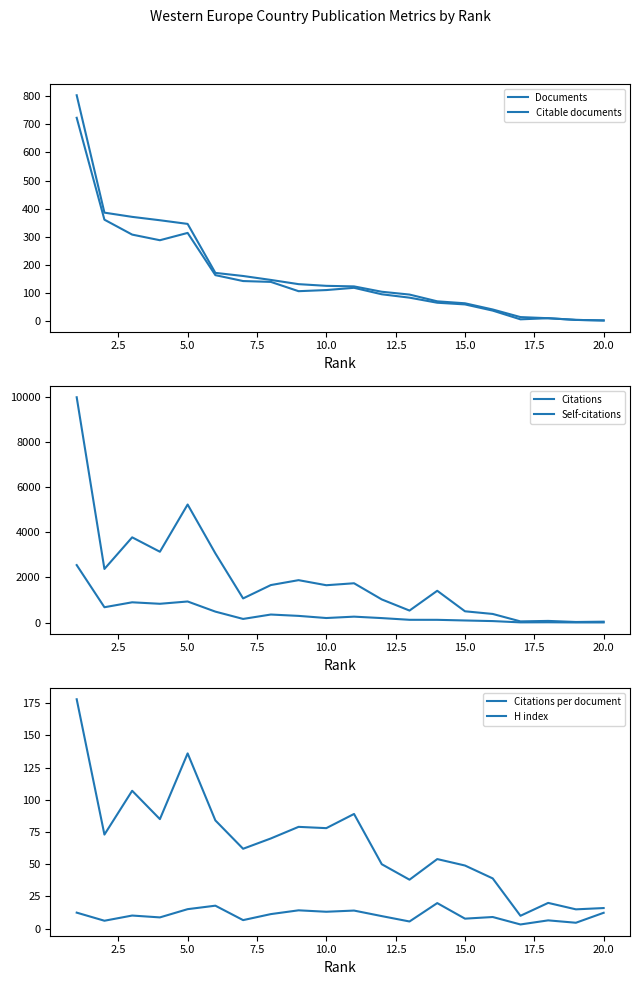

At how many categories does at least one series exceed 933?

13